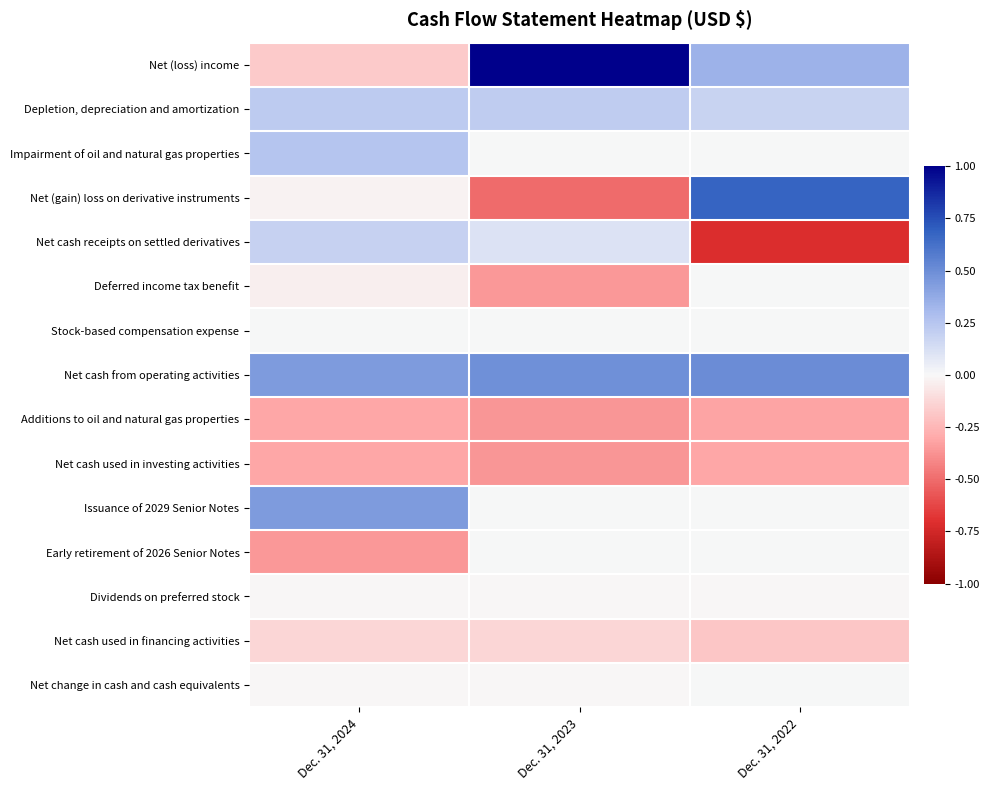

Reading left to right, list all the values displayed in this chart.

Net (loss) income: Dec. 31, 2024=-0.2	Dec. 31, 2023=1.0	Dec. 31, 2022=0.3
Depletion, depreciation and amortization: Dec. 31, 2024=0.2	Dec. 31, 2023=0.2	Dec. 31, 2022=0.2
Impairment of oil and natural gas properties: Dec. 31, 2024=0.3	Dec. 31, 2023=0.0	Dec. 31, 2022=0.0
Net (gain) loss on derivative instruments: Dec. 31, 2024=-0.0	Dec. 31, 2023=-0.5	Dec. 31, 2022=0.7
Net cash receipts on settled derivatives: Dec. 31, 2024=0.2	Dec. 31, 2023=0.1	Dec. 31, 2022=-0.7
Deferred income tax benefit: Dec. 31, 2024=-0.0	Dec. 31, 2023=-0.4	Dec. 31, 2022=0.0
Stock-based compensation expense: Dec. 31, 2024=0.0	Dec. 31, 2023=0.0	Dec. 31, 2022=0.0
Net cash from operating activities: Dec. 31, 2024=0.4	Dec. 31, 2023=0.5	Dec. 31, 2022=0.5
Additions to oil and natural gas properties: Dec. 31, 2024=-0.3	Dec. 31, 2023=-0.4	Dec. 31, 2022=-0.3
Net cash used in investing activities: Dec. 31, 2024=-0.3	Dec. 31, 2023=-0.4	Dec. 31, 2022=-0.3
Issuance of 2029 Senior Notes: Dec. 31, 2024=0.4	Dec. 31, 2023=0.0	Dec. 31, 2022=0.0
Early retirement of 2026 Senior Notes: Dec. 31, 2024=-0.4	Dec. 31, 2023=0.0	Dec. 31, 2022=0.0
Dividends on preferred stock: Dec. 31, 2024=-0.0	Dec. 31, 2023=-0.0	Dec. 31, 2022=-0.0
Net cash used in financing activities: Dec. 31, 2024=-0.1	Dec. 31, 2023=-0.1	Dec. 31, 2022=-0.2
Net change in cash and cash equivalents: Dec. 31, 2024=-0.0	Dec. 31, 2023=-0.0	Dec. 31, 2022=0.0